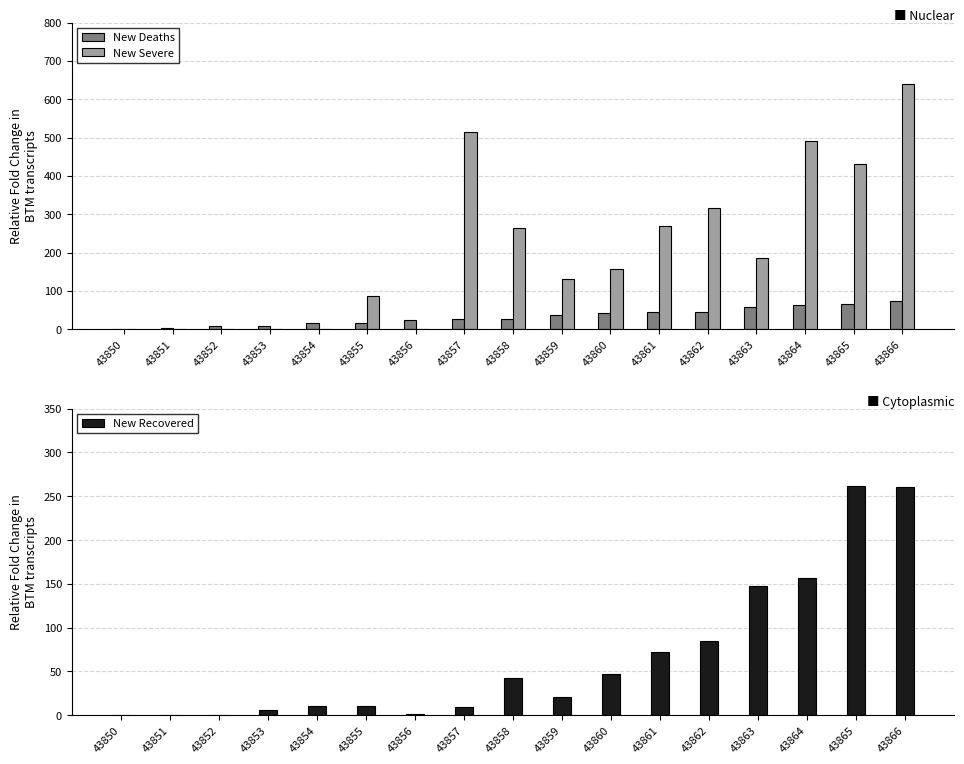

The value of New Recovered at 43855 is 20. True or false?

False